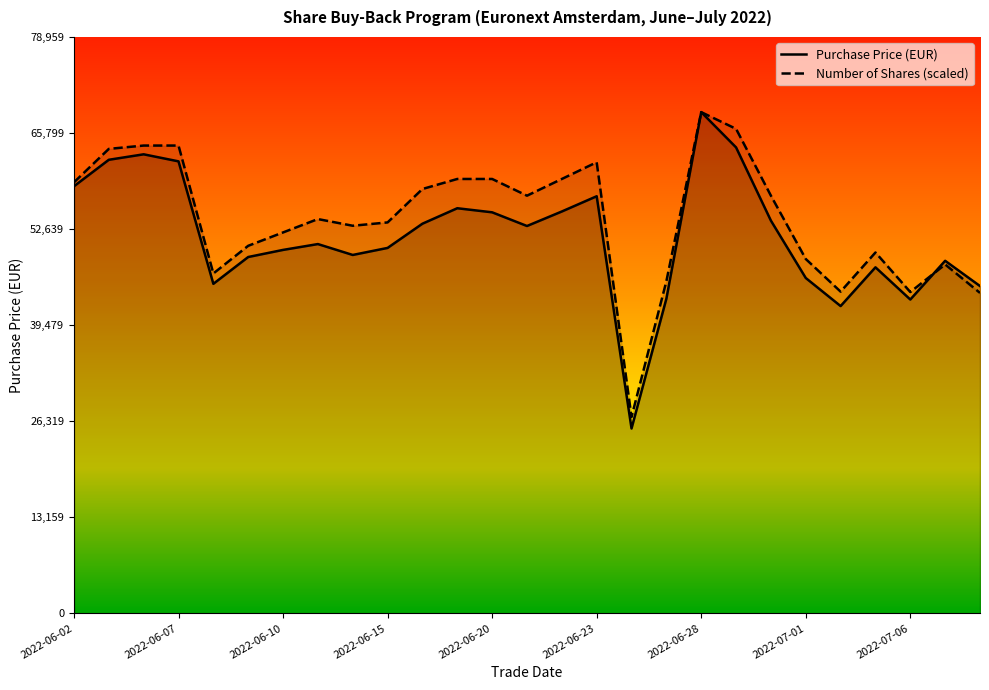

True or false: Purchase Price (EUR) has a value of 13242.6 at 2022-06-27.

False